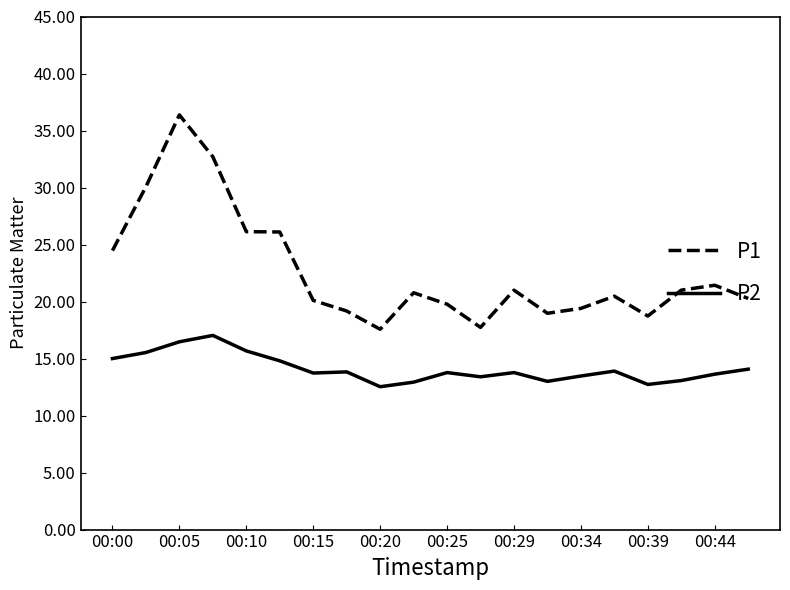

Which series has the largest total across all categories?

P1